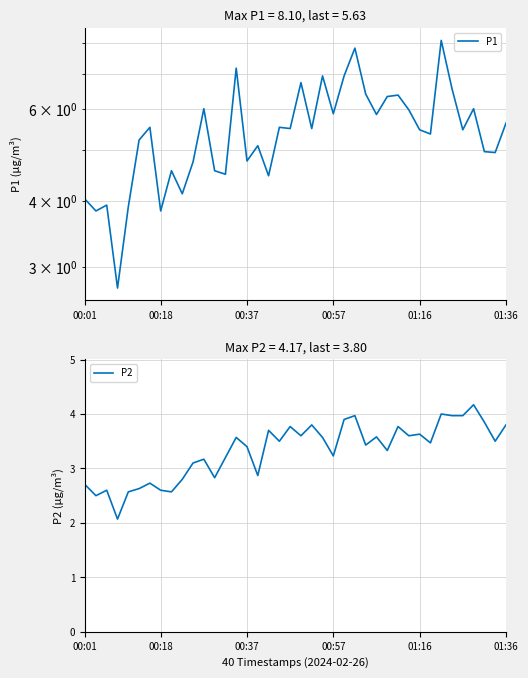

Does the chart have visible grid lines?

Yes